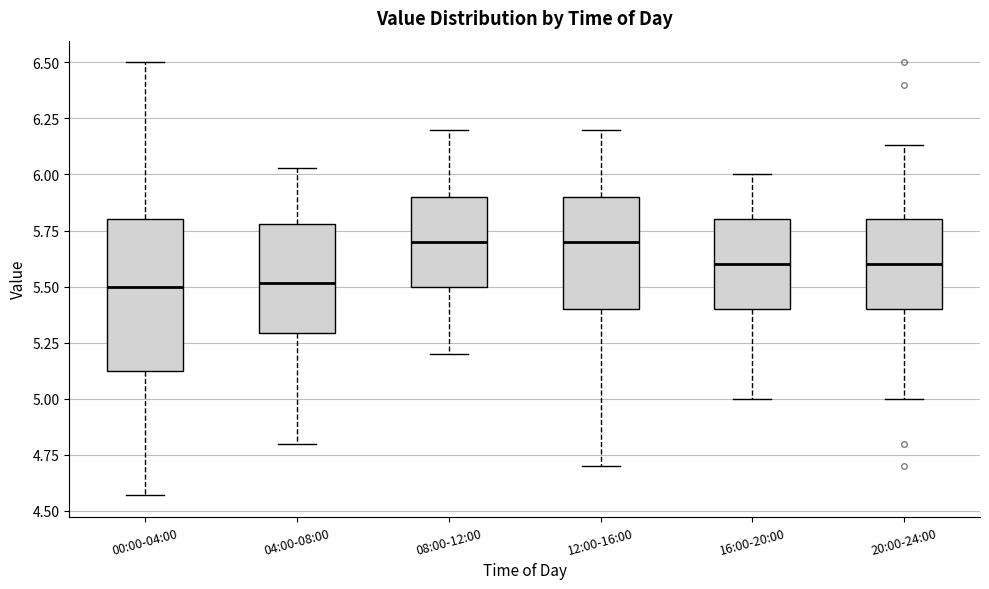

Reading left to right, transcribe this box plot: for each box, give where its median line is, the range the box spans, and where its two whiskers end, as read against the y-axis. The values are not printed on the chart, so give them approximately, as read against the axis.

00:00-04:00: median 5.50, box 5.10 to 5.80, whiskers 4.55 to 6.50
04:00-08:00: median 5.50, box 5.30 to 5.80, whiskers 4.80 to 6.05
08:00-12:00: median 5.70, box 5.50 to 5.90, whiskers 5.20 to 6.20
12:00-16:00: median 5.70, box 5.40 to 5.90, whiskers 4.70 to 6.20
16:00-20:00: median 5.60, box 5.40 to 5.80, whiskers 5.00 to 6.00
20:00-24:00: median 5.60, box 5.40 to 5.80, whiskers 5.00 to 6.15